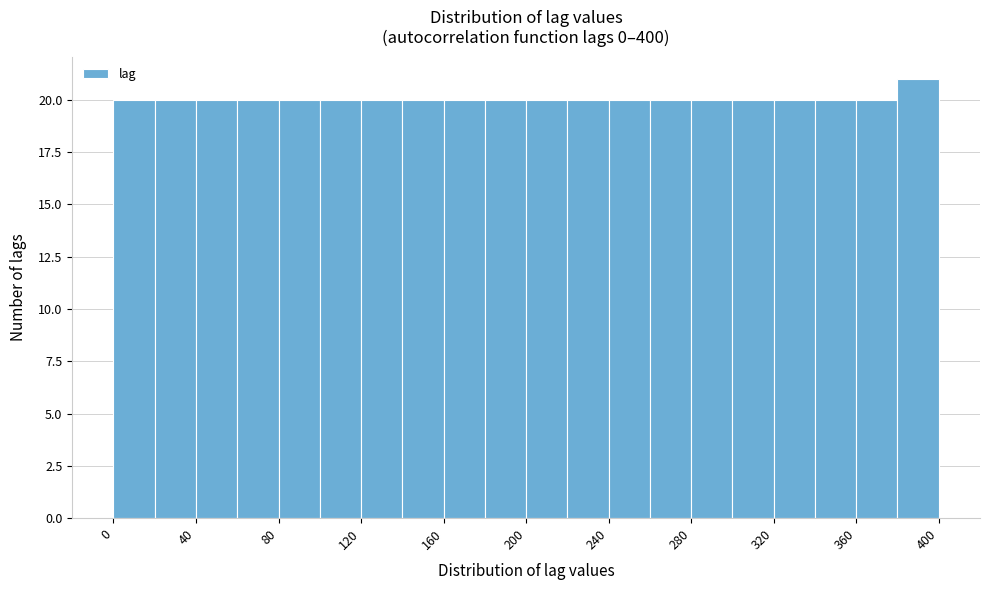

Reading left to right, list every bar in this chart as the range it spans on the x-axis followed by its height. The values are not printed on the chart, so give them approximately, as read against the axis.

0 to 20: 20
20 to 40: 20
40 to 60: 20
60 to 80: 20
80 to 100: 20
100 to 120: 20
120 to 140: 20
140 to 160: 20
160 to 180: 20
180 to 200: 20
200 to 220: 20
220 to 240: 20
240 to 260: 20
260 to 280: 20
280 to 300: 20
300 to 320: 20
320 to 340: 20
340 to 360: 20
360 to 380: 20
380 to 400: 21